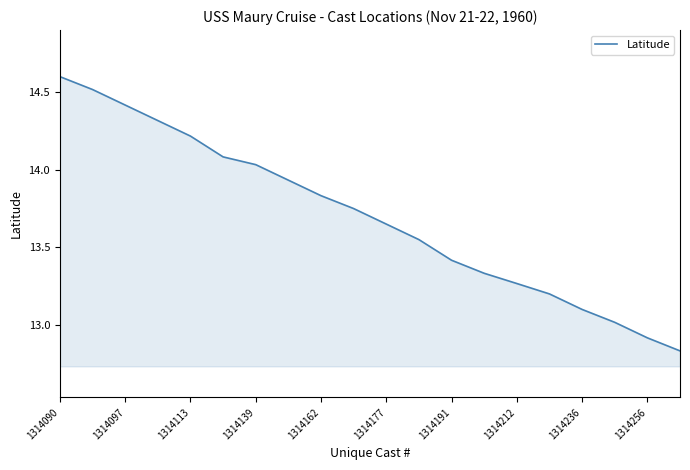

What is the maximum value shown in the chart?

14.6